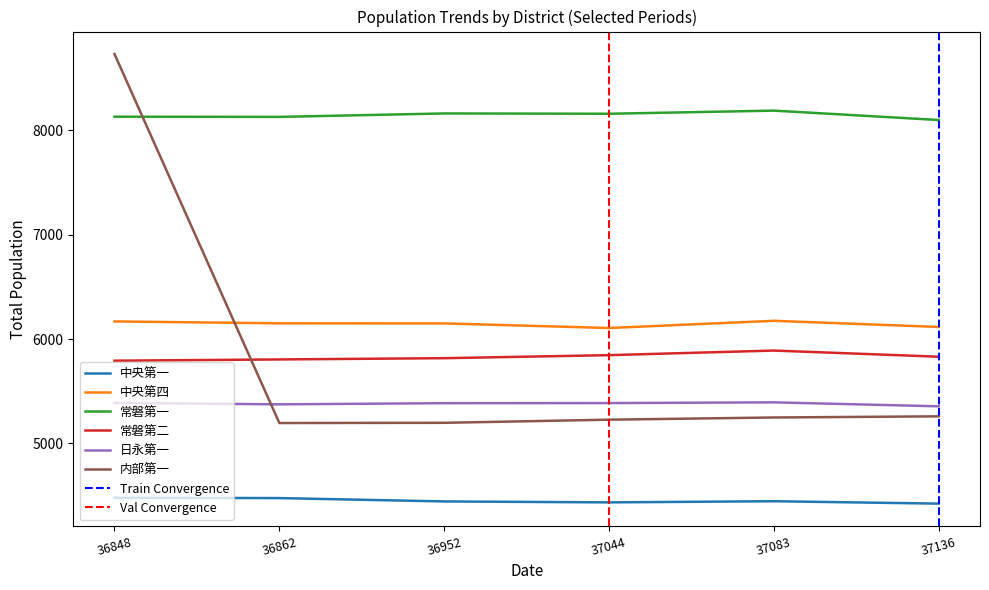

The 中央第四 series shows 8838 at 37083. True or false?

False